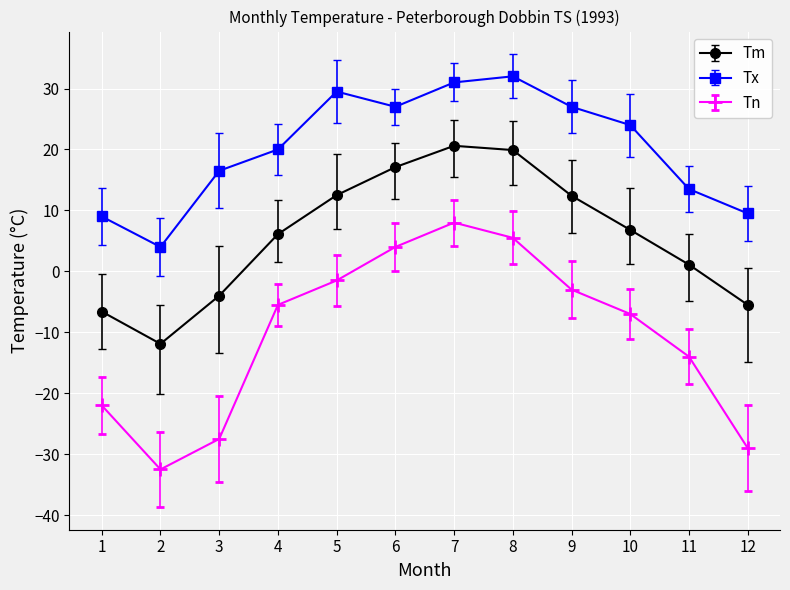

List the series in order of their overall mean, lowest first.

Tn, Tm, Tx